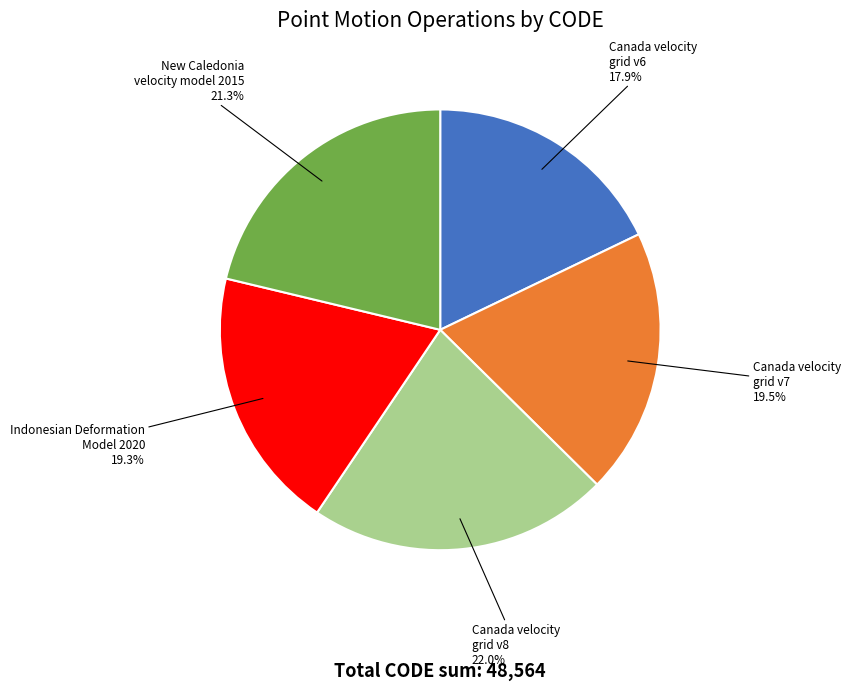

Does Canada velocity grid v7 represent more than half of the total?

No